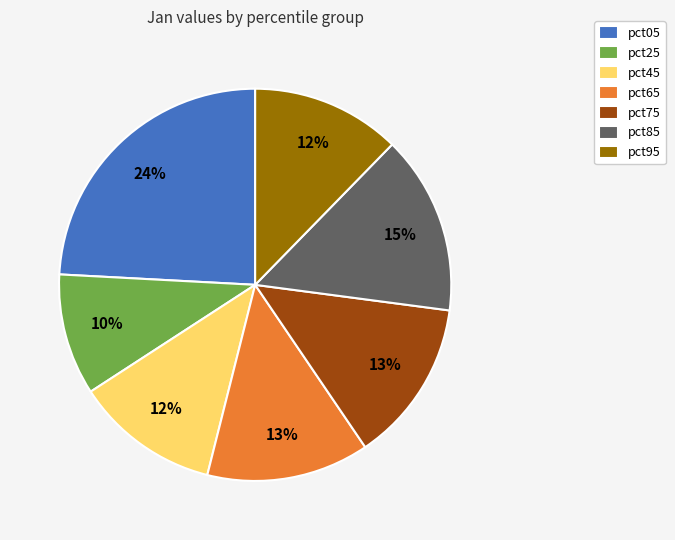

To the nearest percent, what percentage of the pie is pct65?

13%